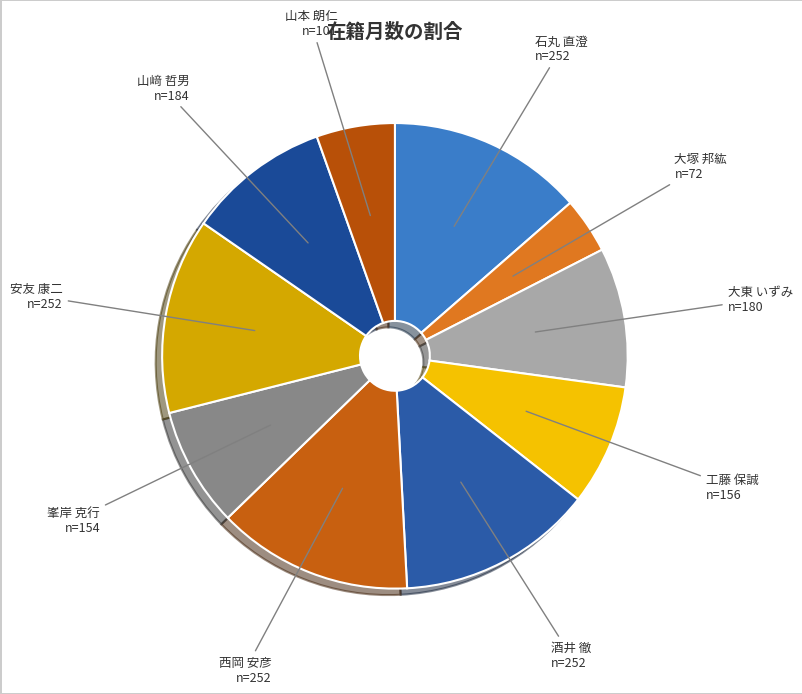

How many segments does this pie chart have?

10